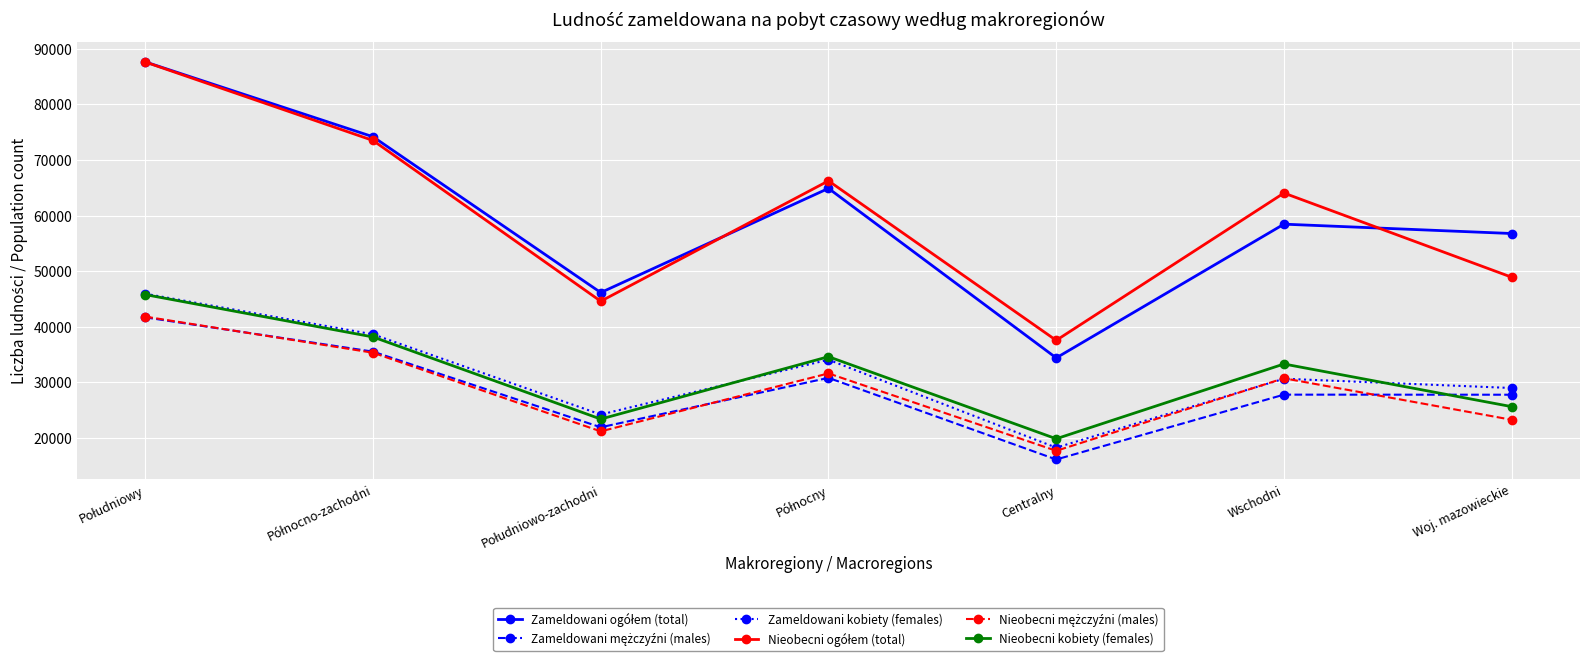

How many interior local peaks does the Nieobecni kobiety (females) series have?

2